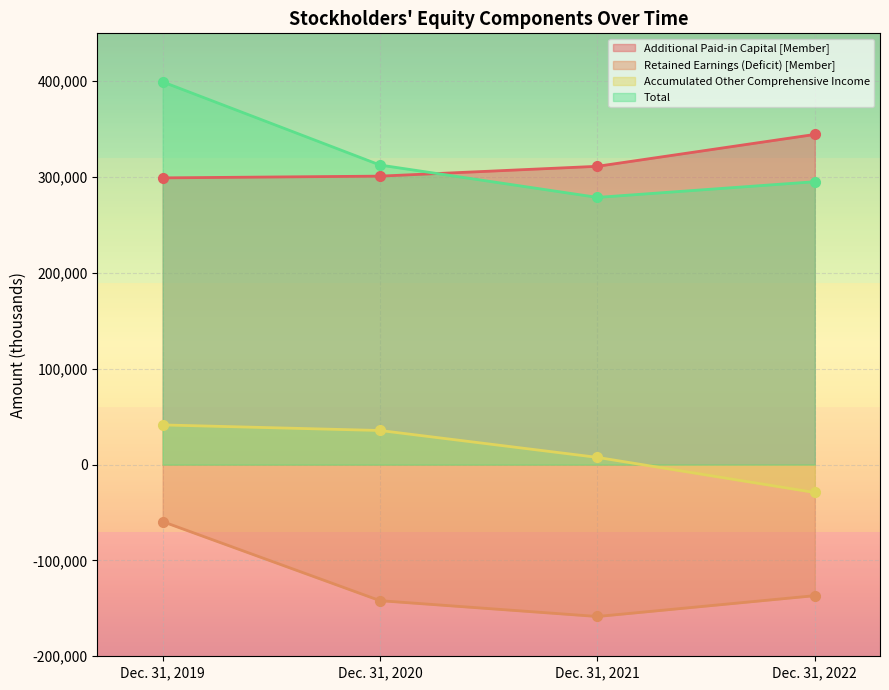

Is the value of Additional Paid-in Capital [Member] at Dec. 31, 2019 greater than the value of Total at Dec. 31, 2019?

No